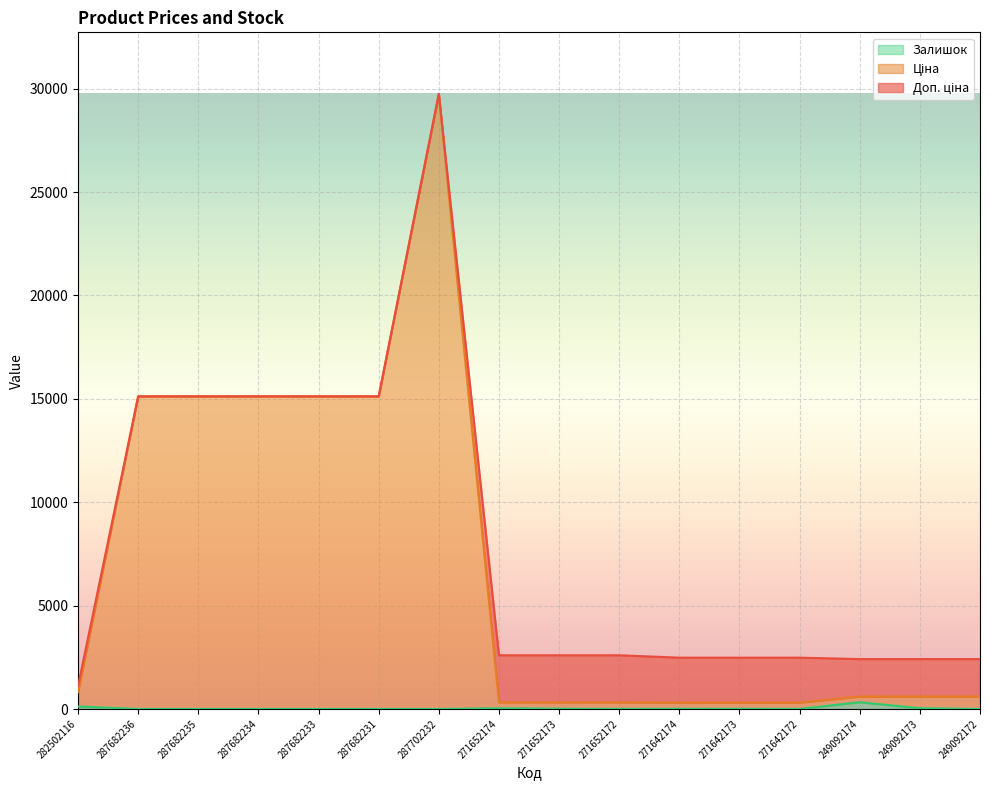

How many lines are shown in the chart?

3